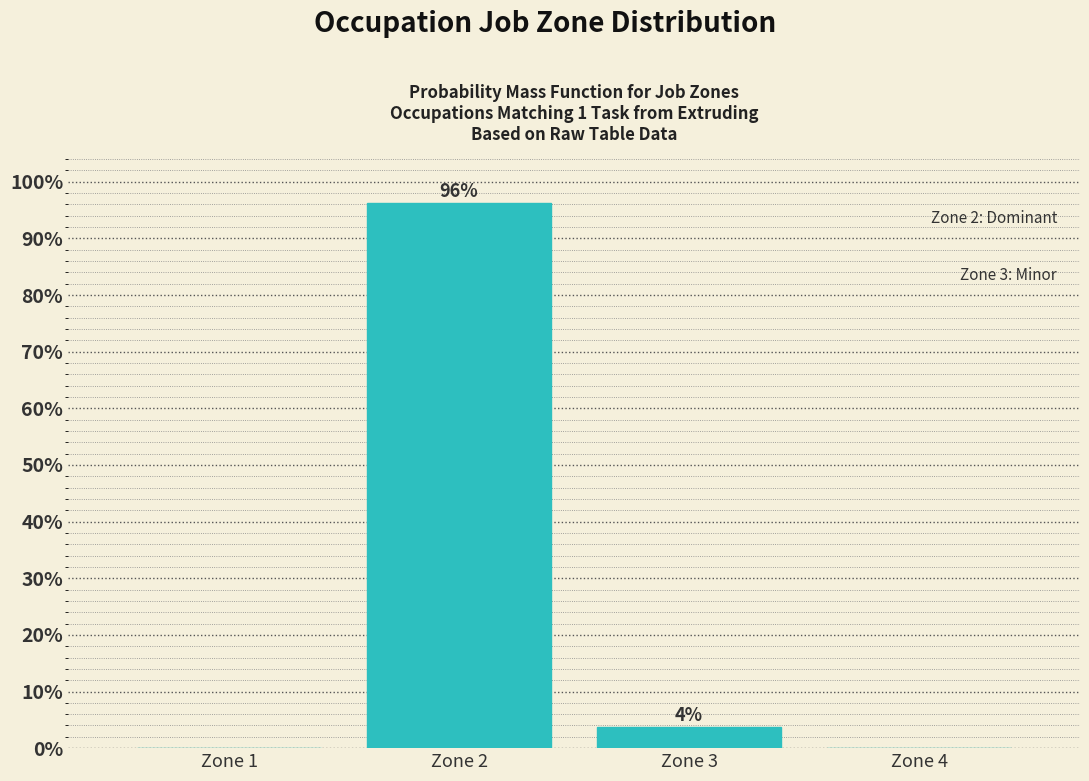

The value at Zone 4 is 37.4. True or false?

False